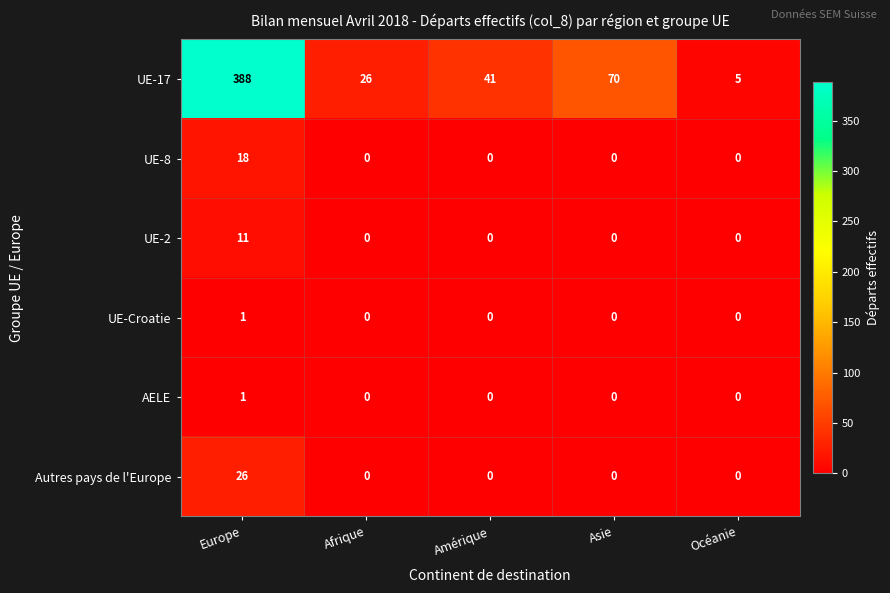

What is the highest value of the UE-2 series?

11